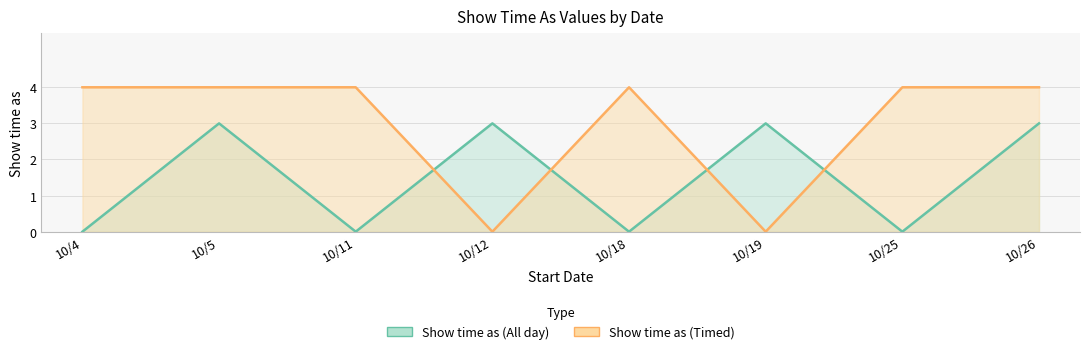

Where is Show time as (All day) nearest to the value 1?

10/4